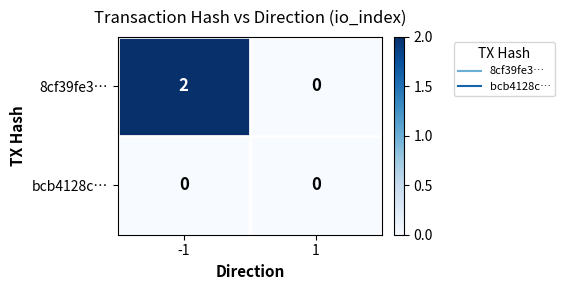

What is the spread (max minus min) of values at -1?

2